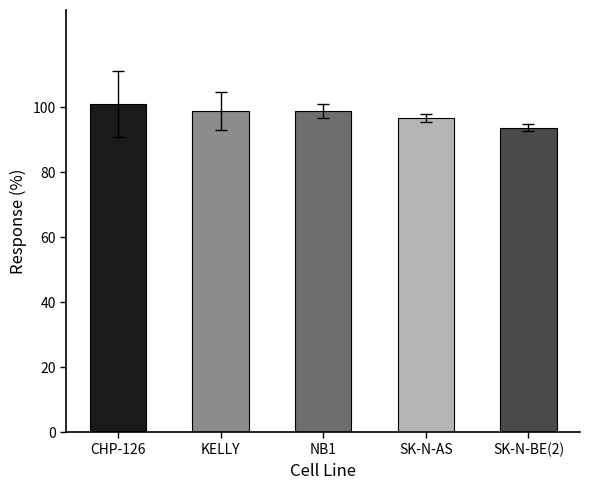

At which category does the chart reach its minimum across all series?

SK-N-BE(2)